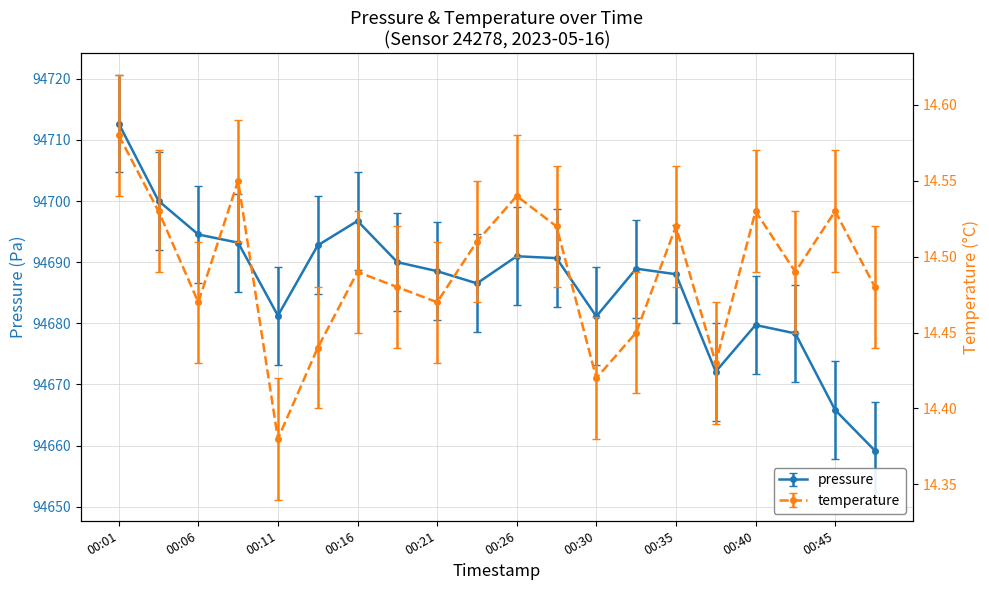

How many categories are shown in the chart?

20